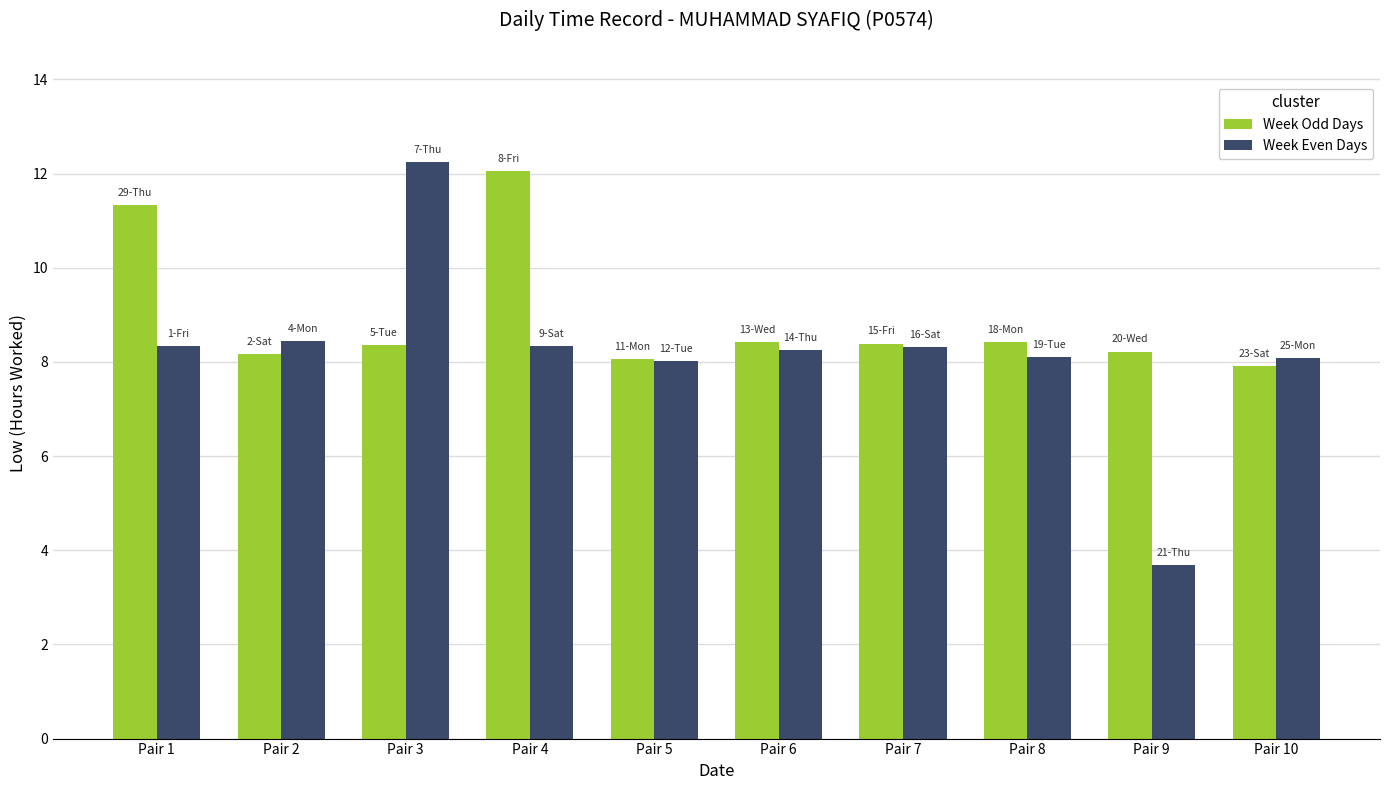

What is the value of the Week Even Days bar at the 1st from the left?

8.3